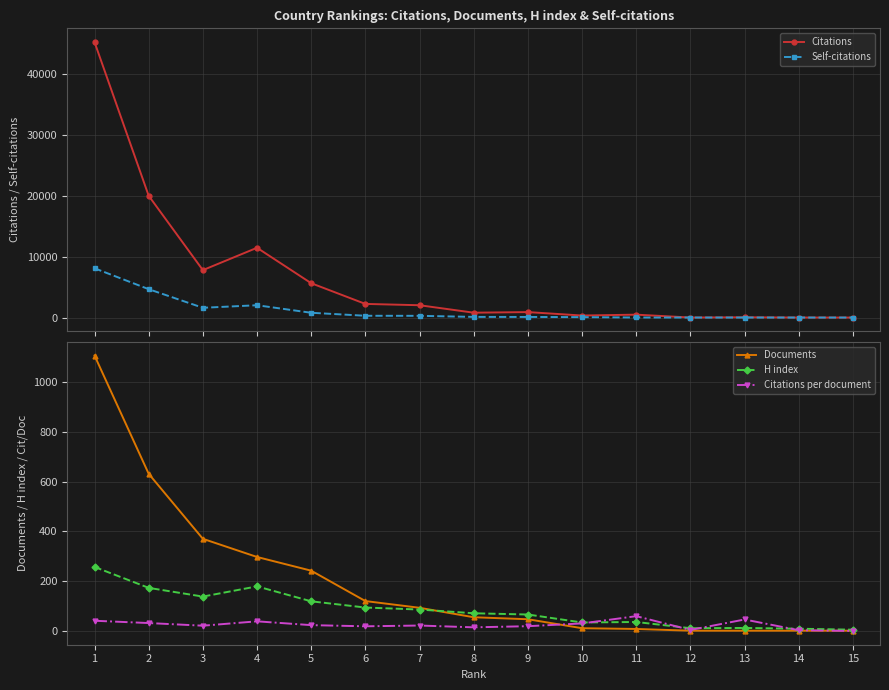

How many positive values does the Citations series have?

14